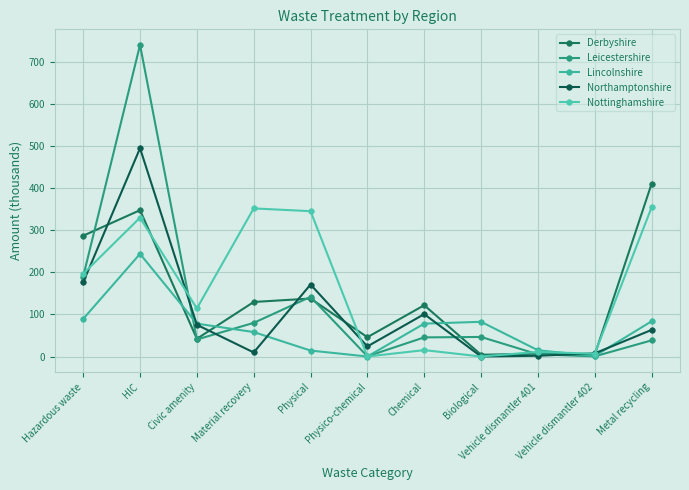

True or false: Lincolnshire and Nottinghamshire cross at least once.

True